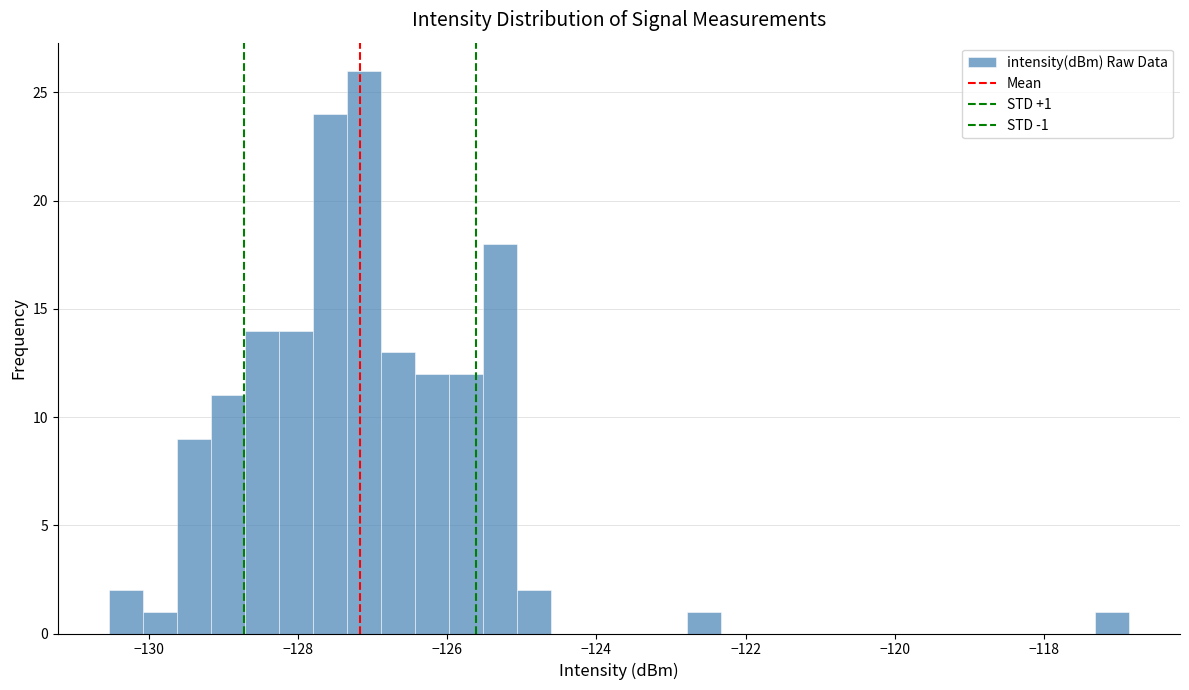

Read against the x-axis, roughly where is the centre of the tallest bar?

-127.2